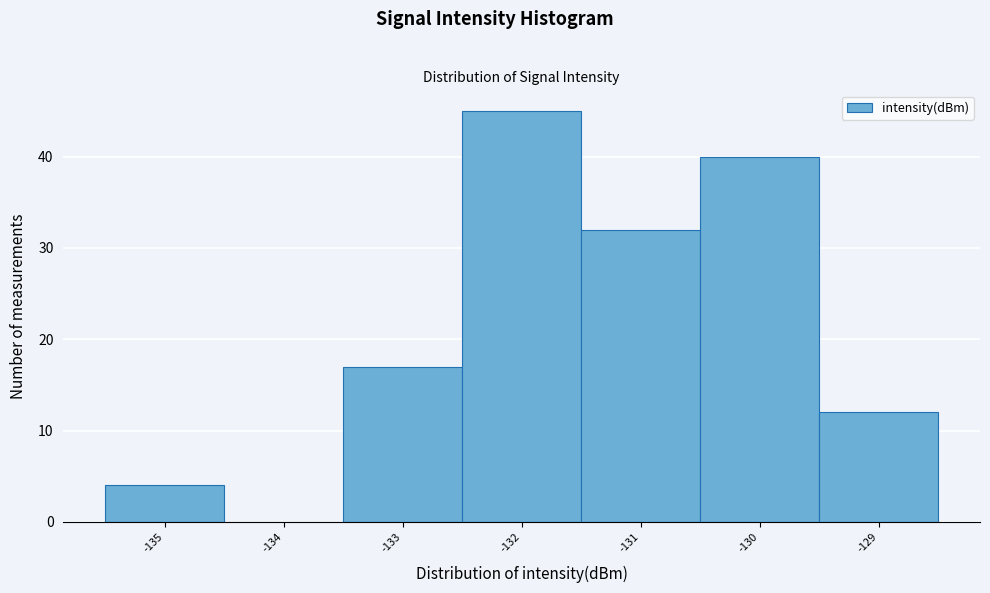

How tall is the bar that spans -131.5 to -130.5 on the x-axis? The values are not printed on the chart, so give them approximately, as read against the axis.

32